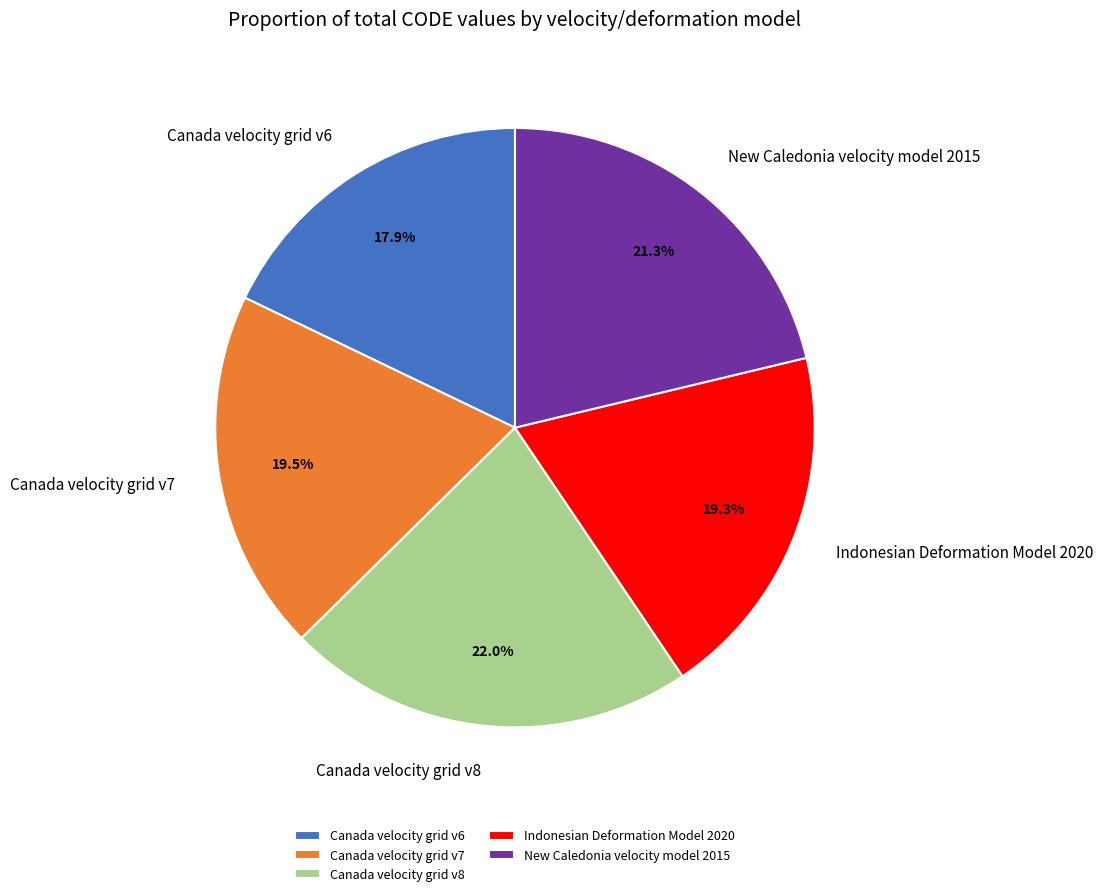

What is the total percentage of Canada velocity grid v7 and Canada velocity grid v6?

37.4%